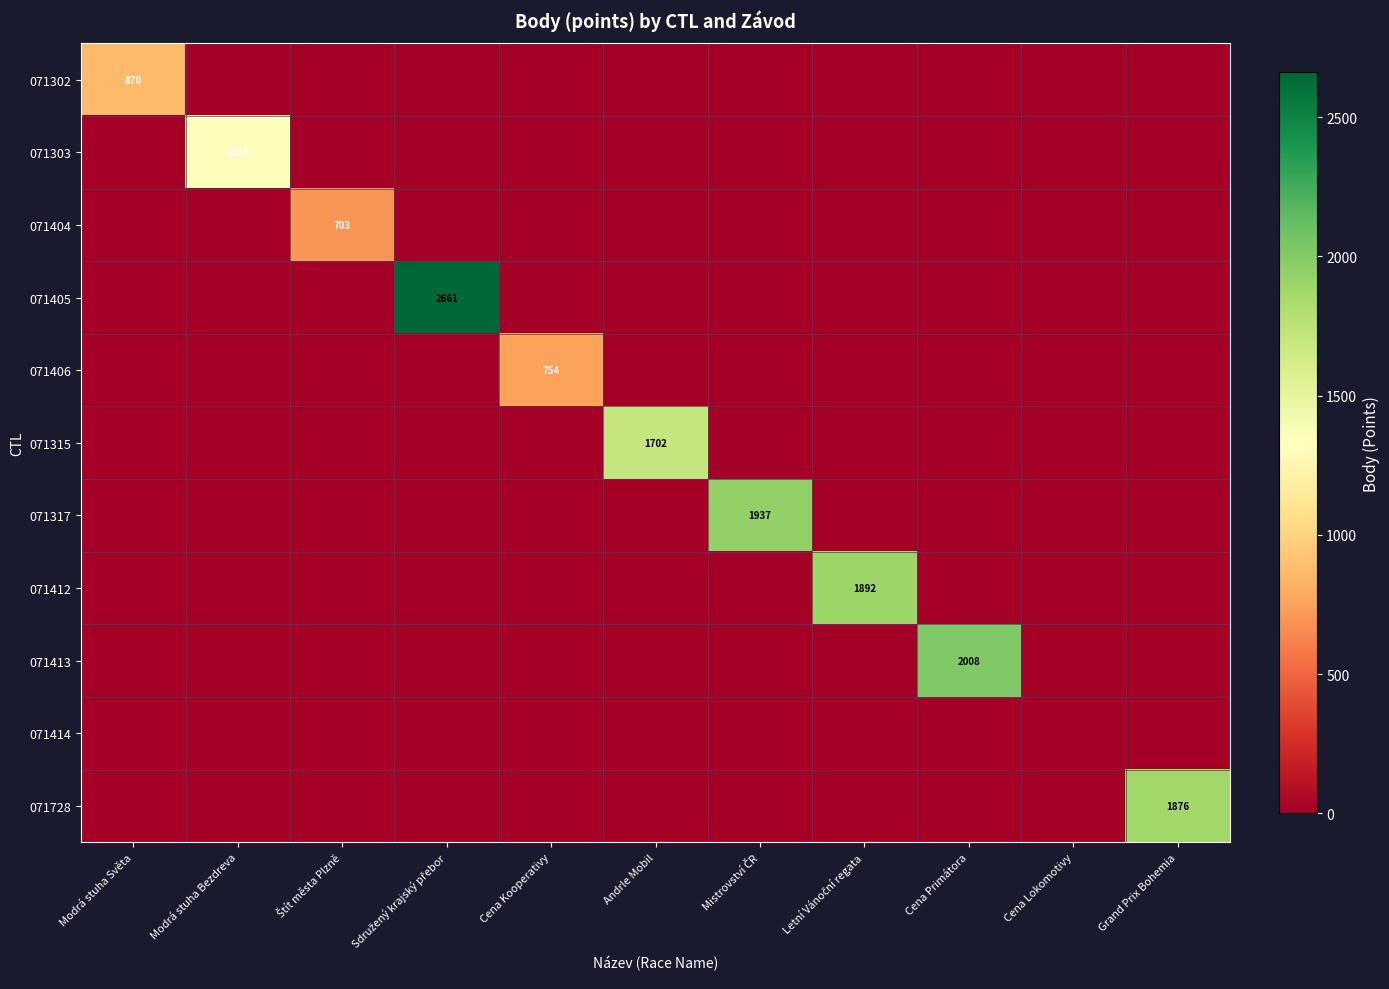

The 071315 series shows 1091 at Andrle Mobil. True or false?

False